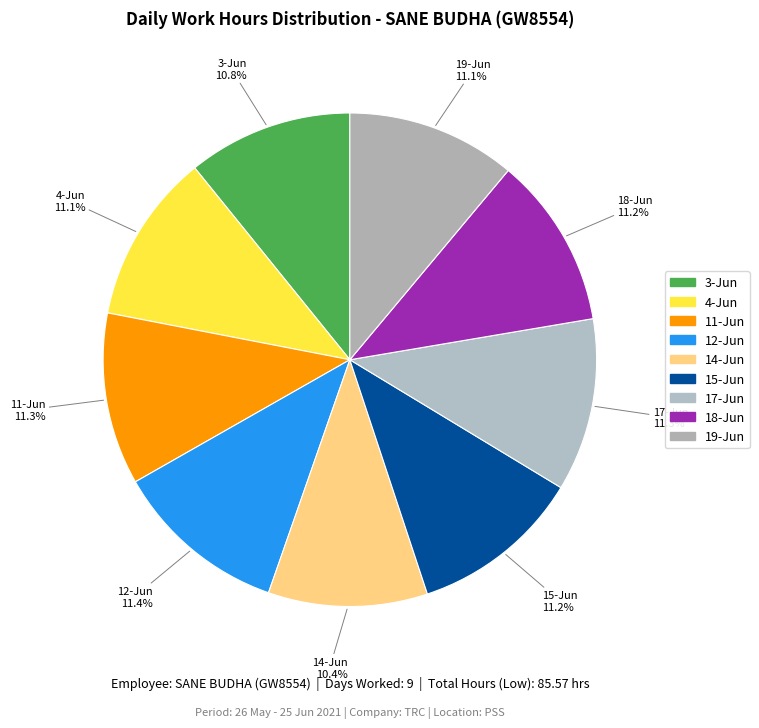

How many slices are in this pie chart?

9